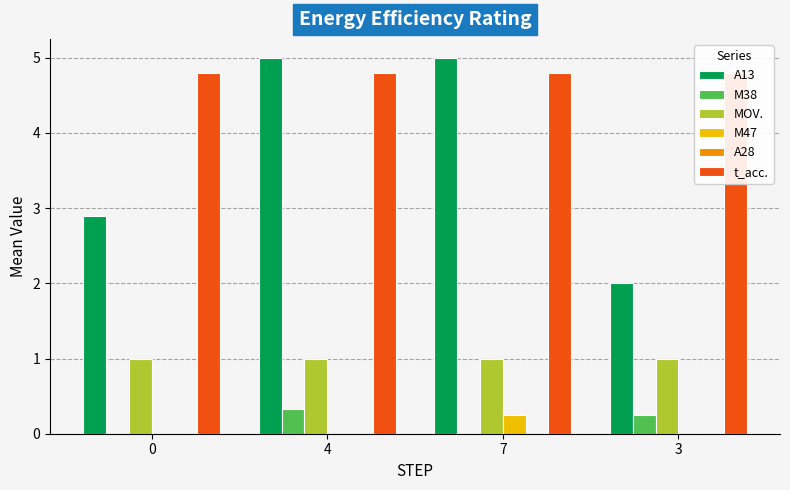

How many groups of bars are there?

4